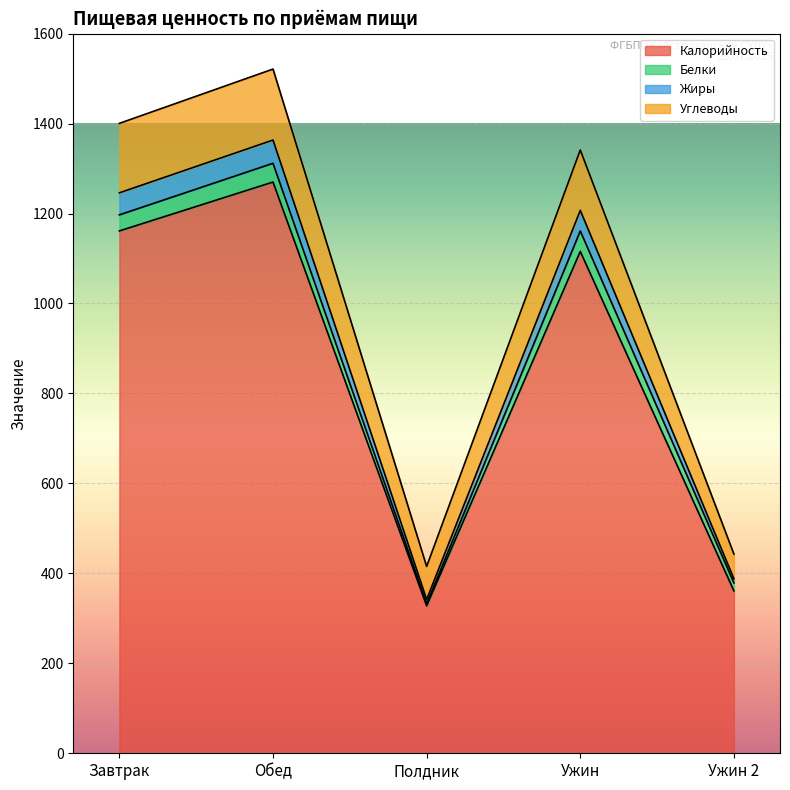

What are all the series names shown in the legend?

Калорийность, Белки, Жиры, Углеводы